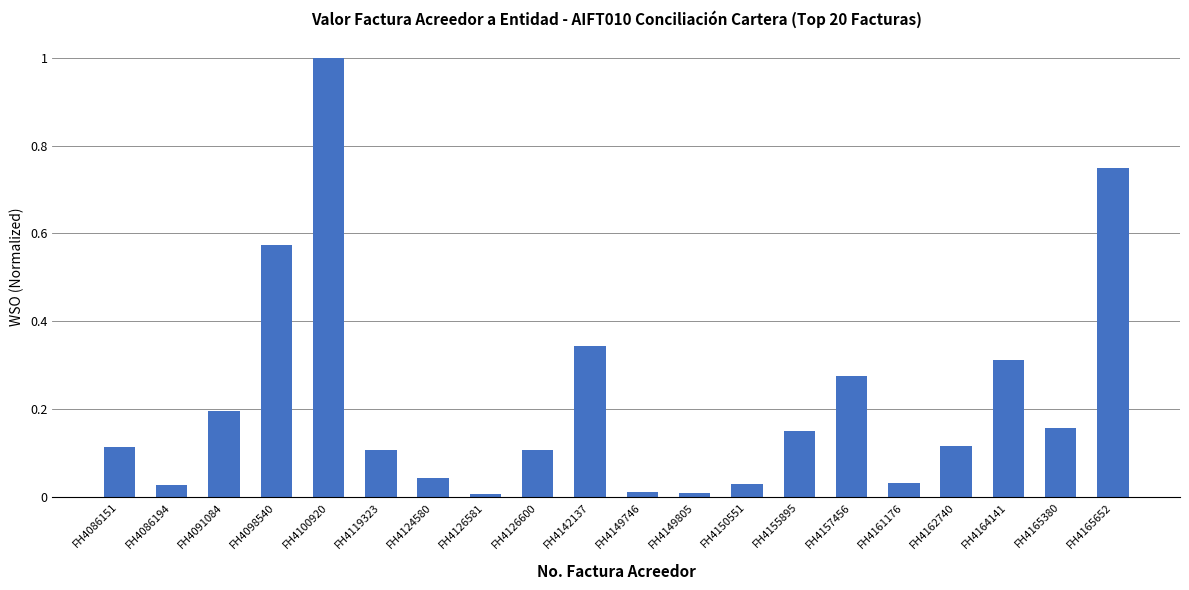

What is the greatest value displayed?

1.0